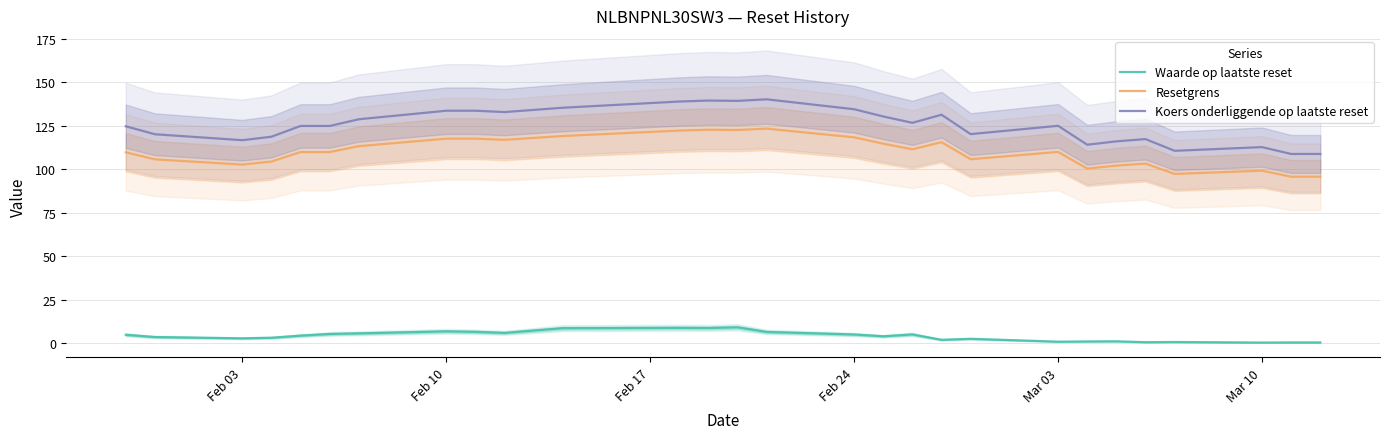

What are all the series names shown in the legend?

Waarde op laatste reset, Resetgrens, Koers onderliggende op laatste reset